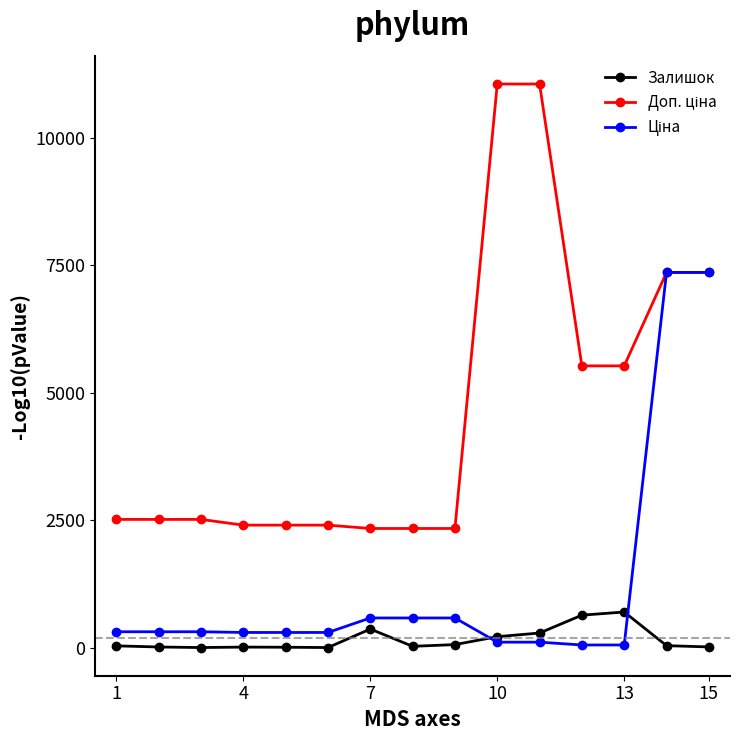

True or false: Залишок has more than 1 interior local peaks.

True